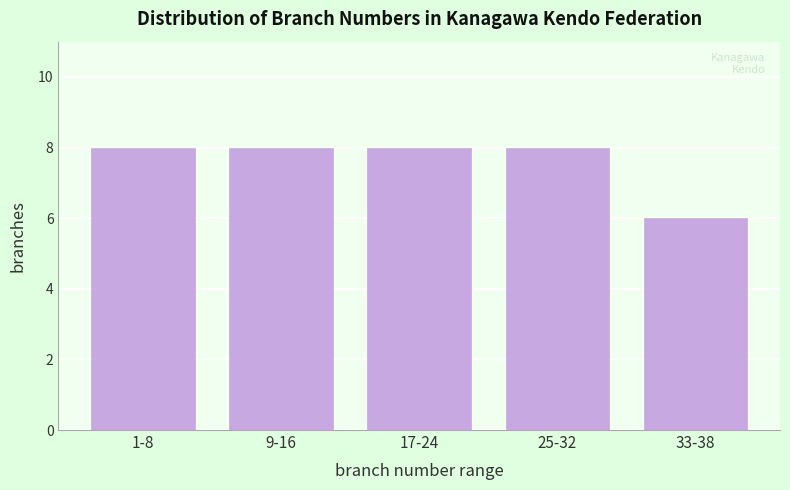

Reading left to right, list all the values displayed in this chart.

8	8	8	8	6